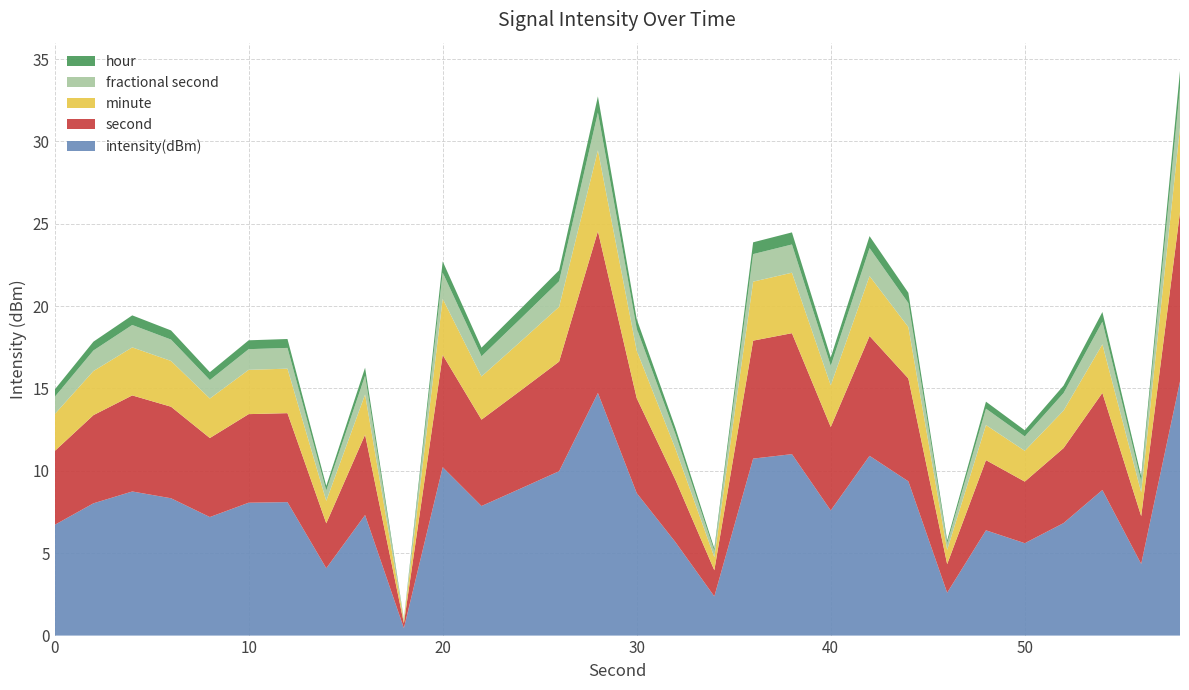

Is it true that intensity(dBm) equals 10.2 at 20?

True